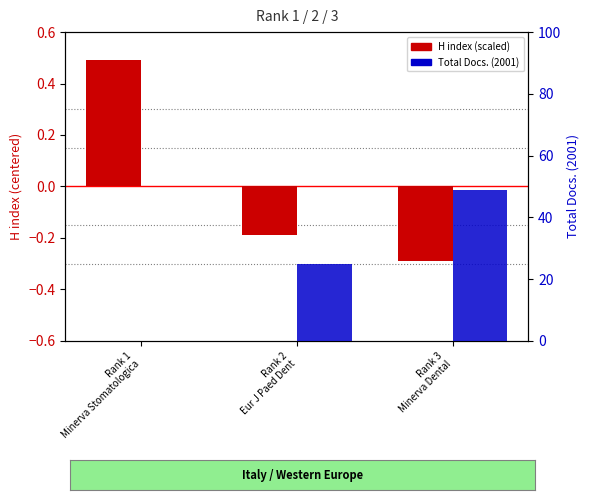

How many categories are shown in the chart?

3